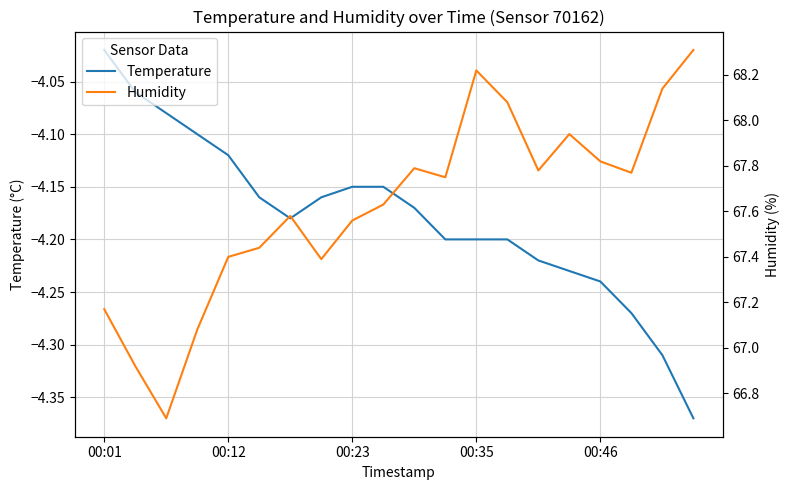

True or false: Temperature and Humidity cross at least once.

False